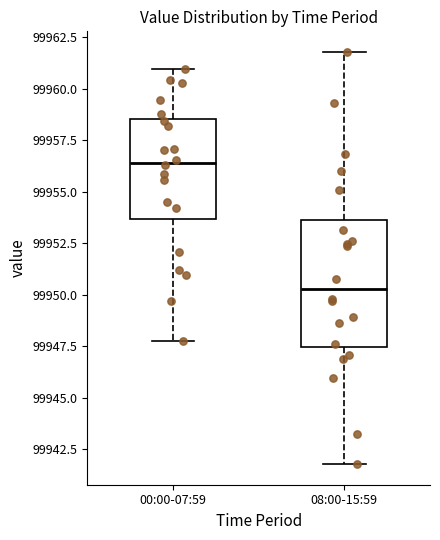

Reading left to right, read every box against the y-axis: the position of its median line, the range the box covers, and the ends of its whiskers. The values are not printed on the chart, so give them approximately, as read against the axis.

00:00-07:59: median 99956.5, box 99953.5 to 99958.5, whiskers 99948.0 to 99961.0
08:00-15:59: median 99950.5, box 99947.5 to 99953.5, whiskers 99942.0 to 99962.0